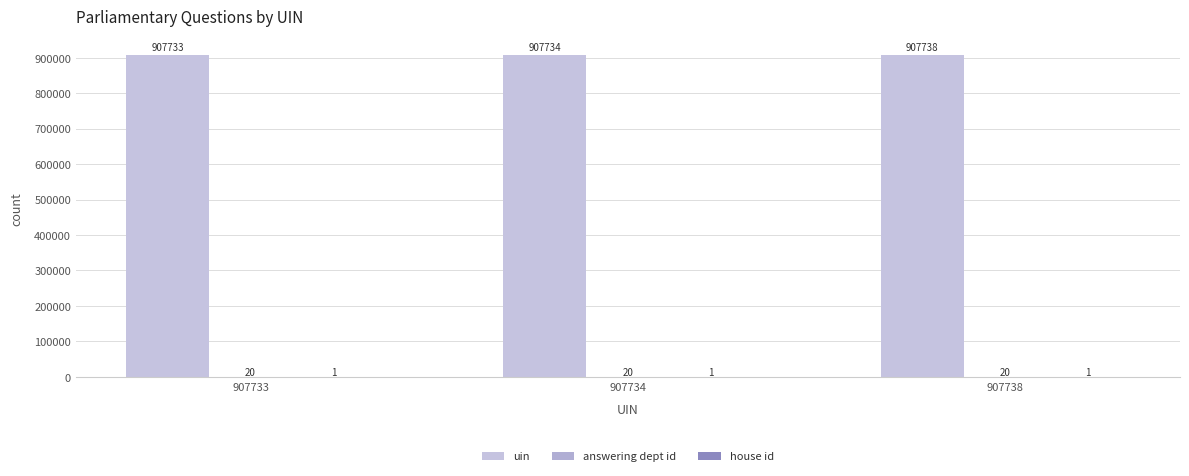

Which series has the largest range (max minus min)?

uin